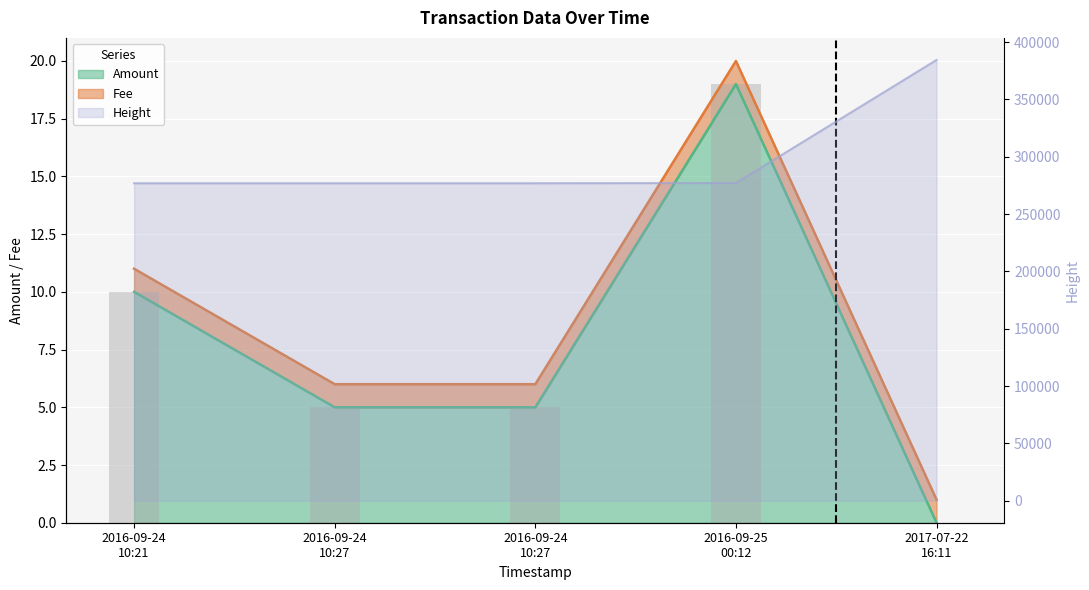

Which series has the largest total across all categories?

Height